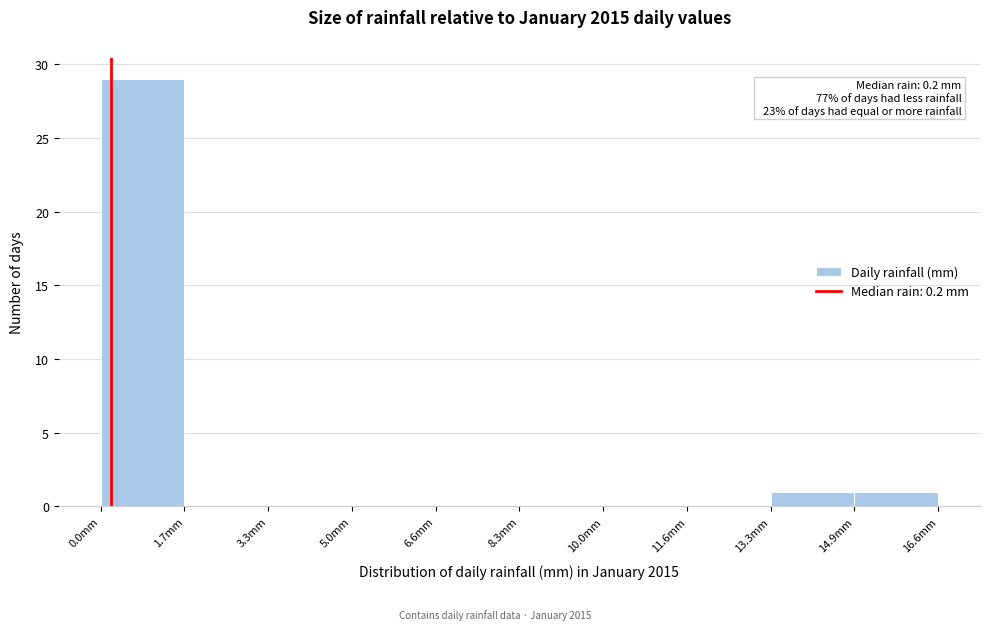

Over which range of the x-axis is the bar tallest?

0.00 to 1.66